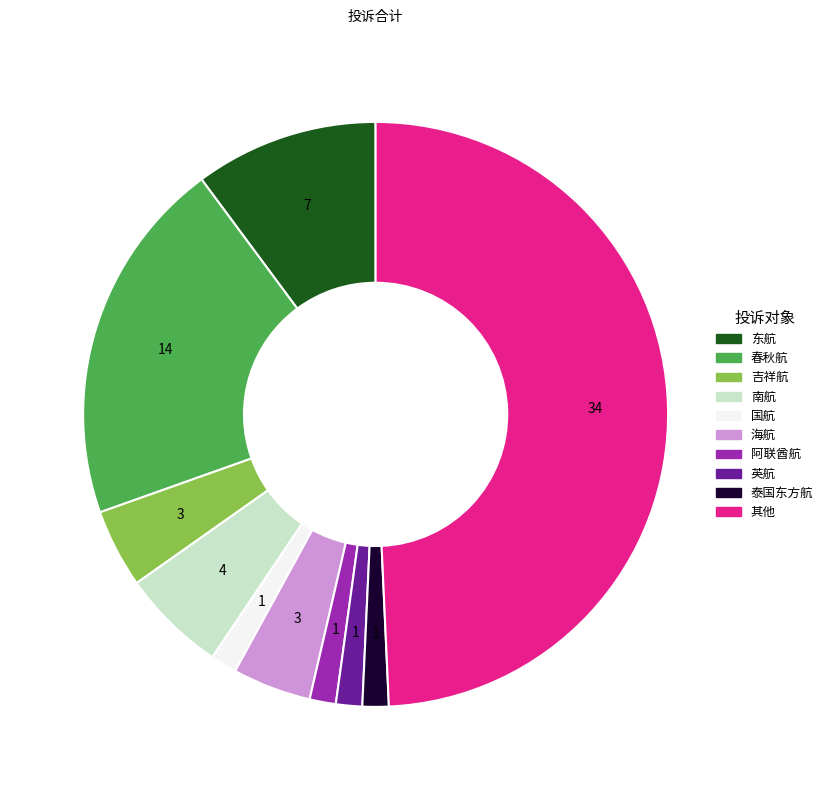

Is it true that 英航 is 10% of the pie?

False